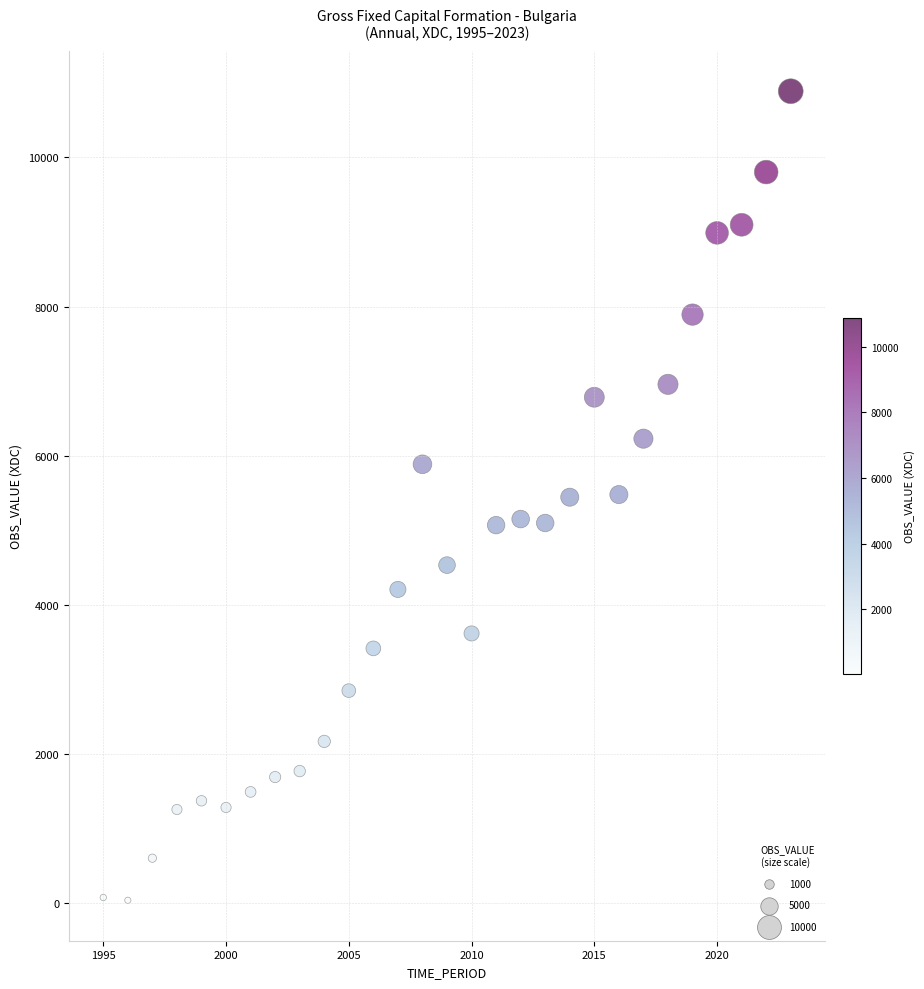

What is the range of Y values (max minus min)?

10857.9